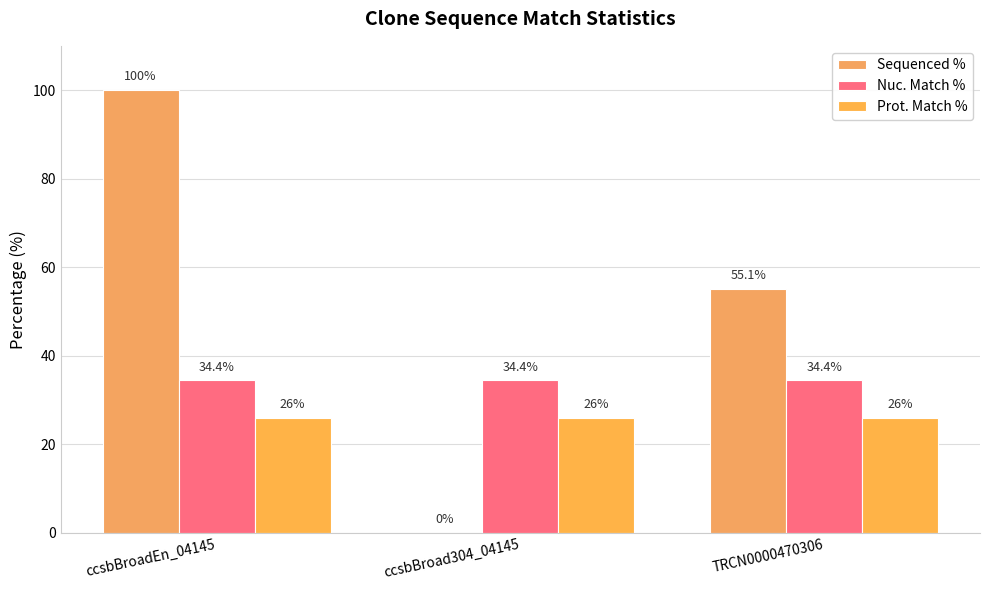

What value does the Prot. Match % series have at ccsbBroad304_04145?

26.0